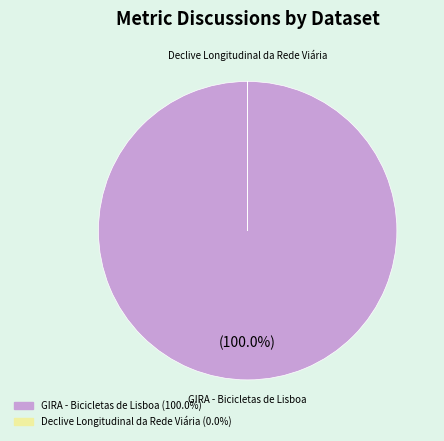

Which slice is the largest?

GIRA - Bicicletas de Lisboa